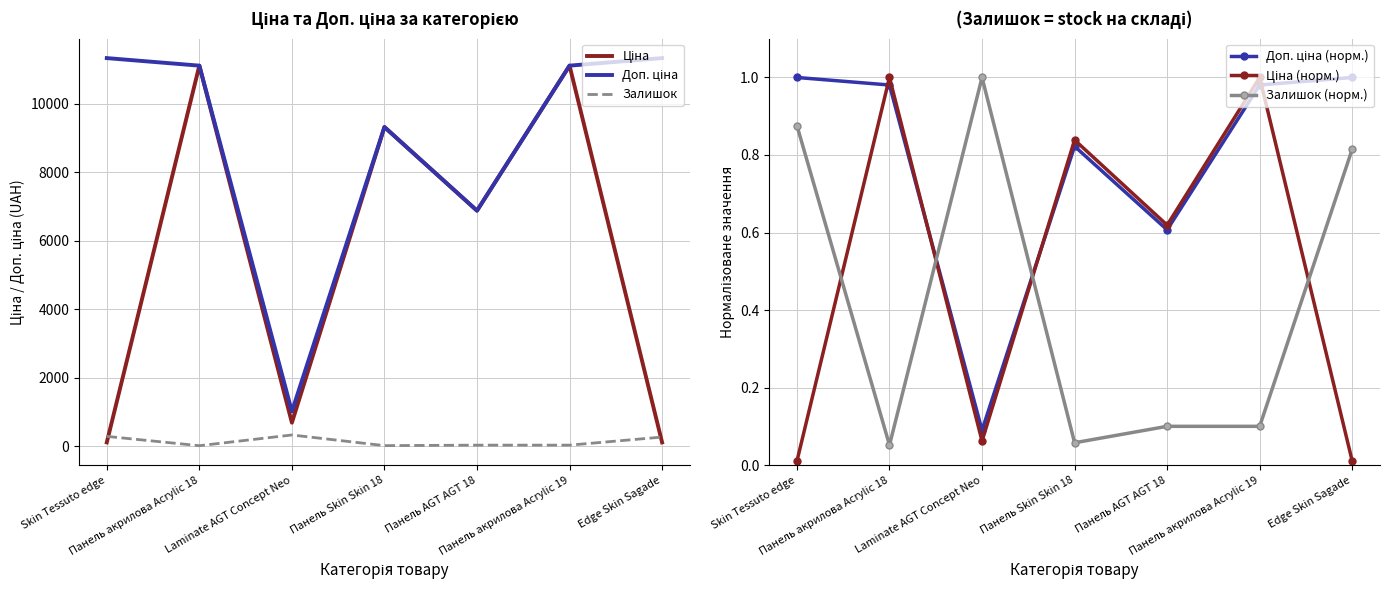

At Laminate AGT Concept Neo, list the series in order from smallest to largest.

Ціна (норм.), Доп. ціна (норм.), Залишок (норм.), Залишок, Ціна, Доп. ціна